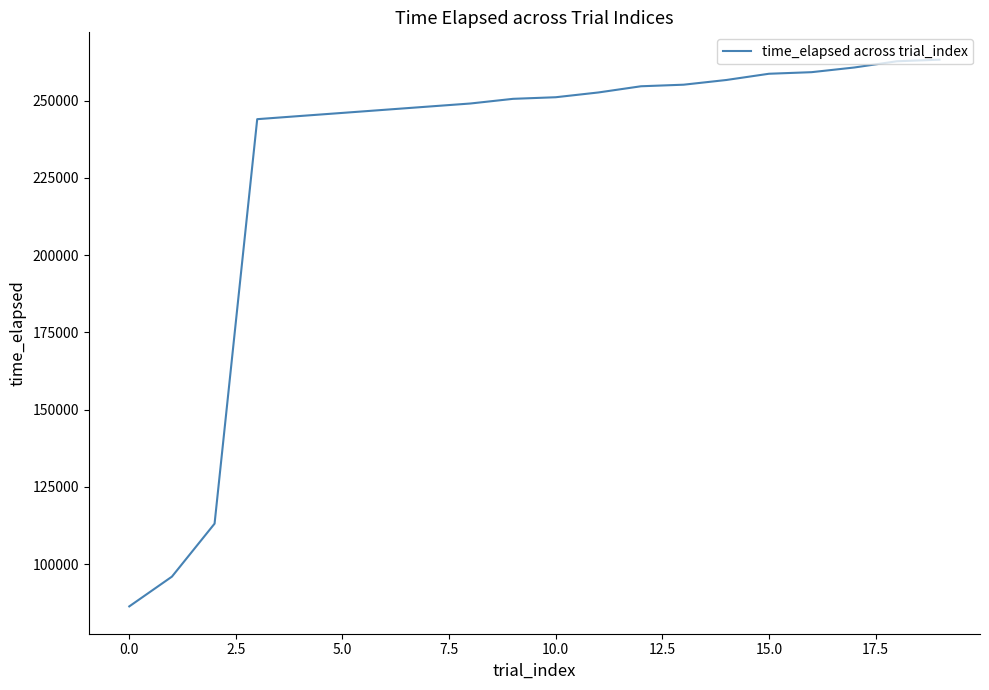

What is the smallest value displayed?

86375.7